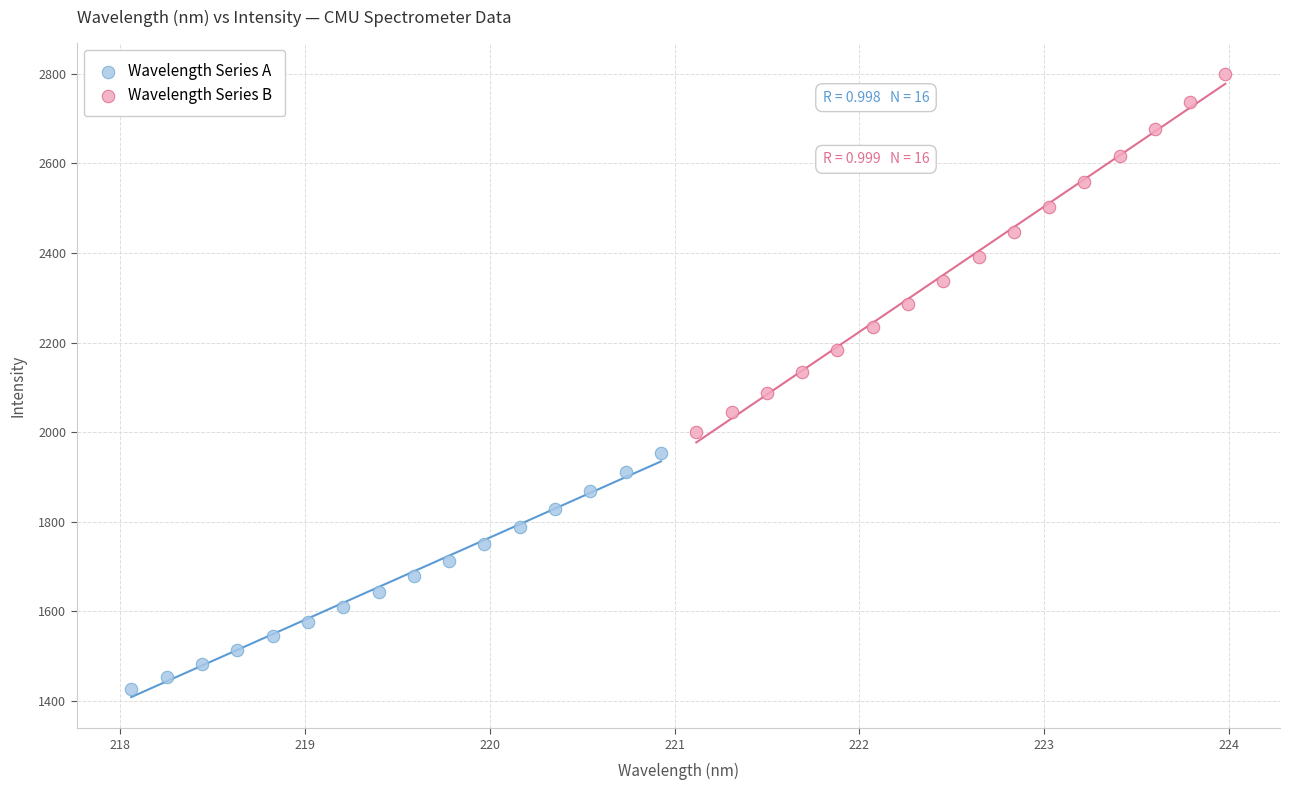

Which series has the widest spread of Y values?

Wavelength Series B